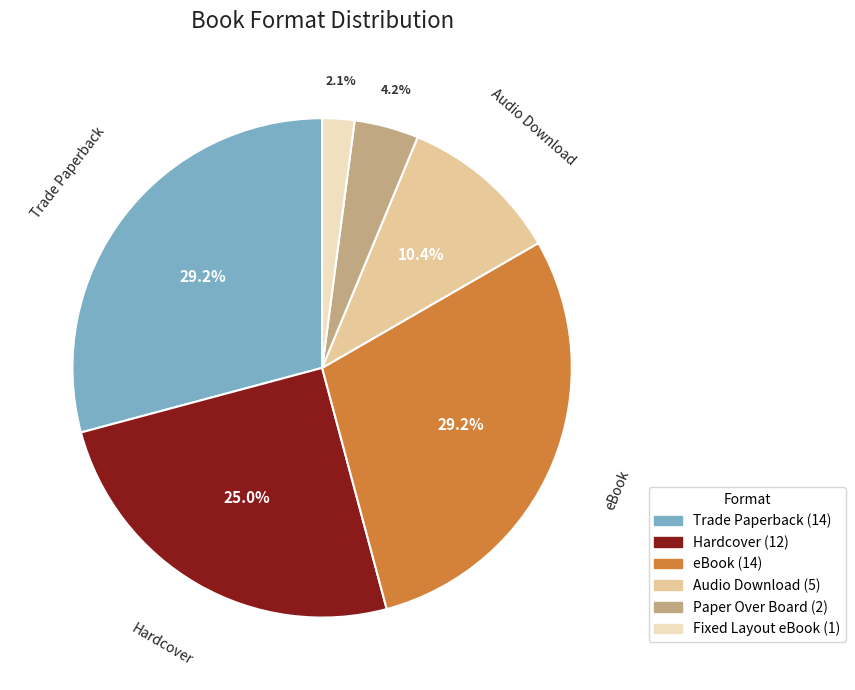

Is there a majority slice in this chart?

No